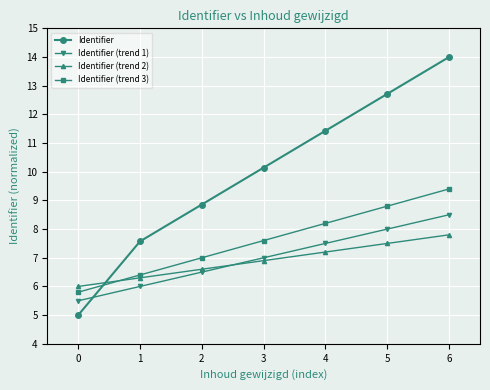

Which series changed the most between 0 and 4?

Identifier